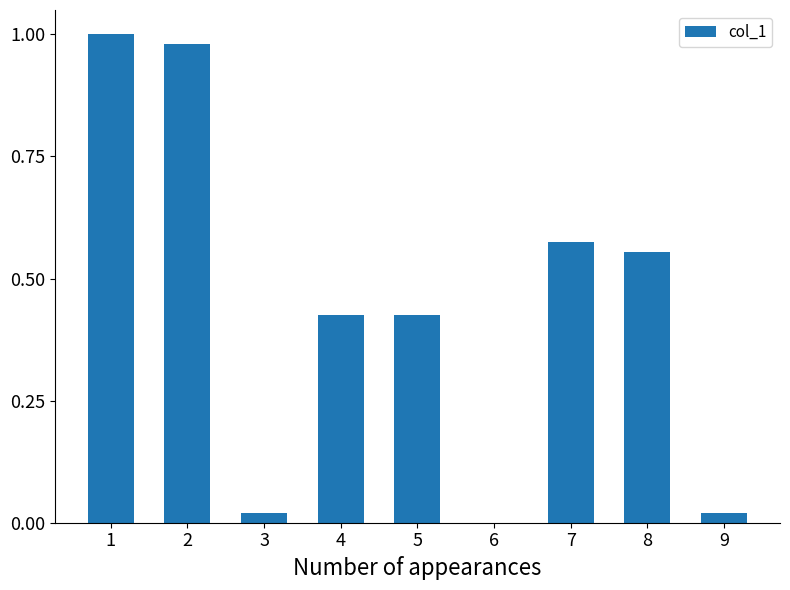

What is the difference between the maximum and minimum values?

85610551.1